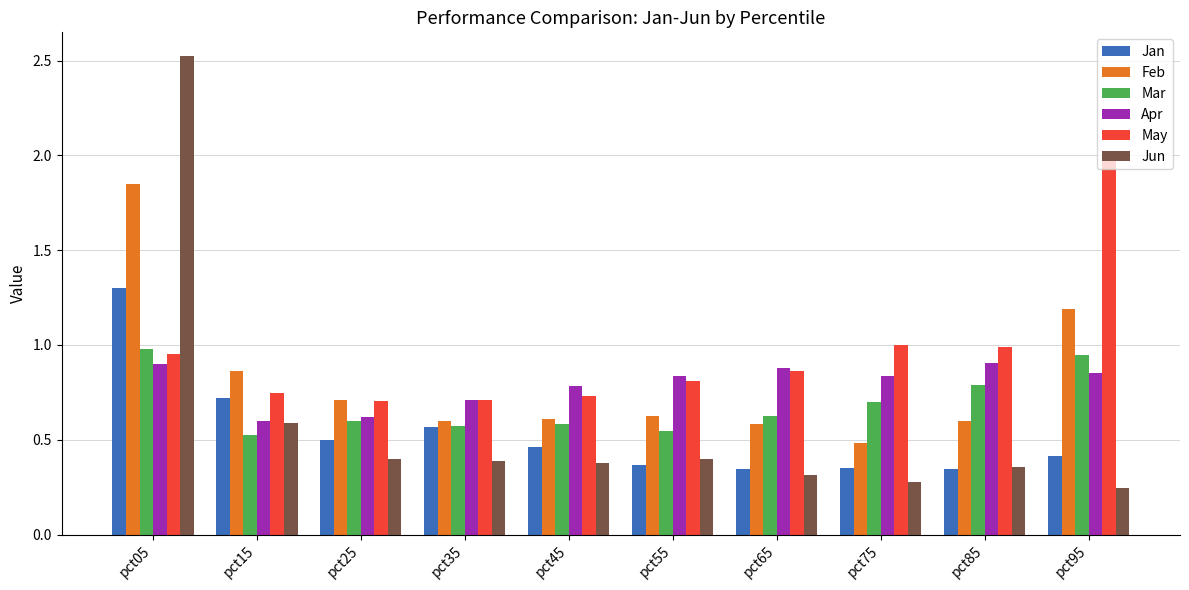

What is the difference between the maximum and second lowest values in the May series?

1.3